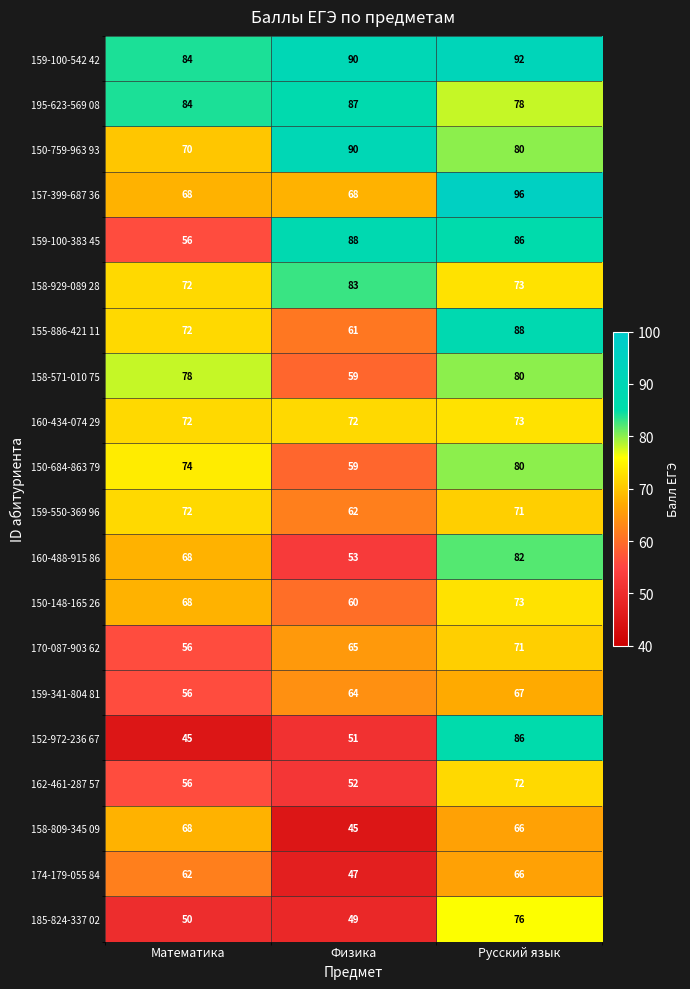

Rank the categories by 160-488-915 86 value from highest to lowest.

Русский язык, Математика, Физика